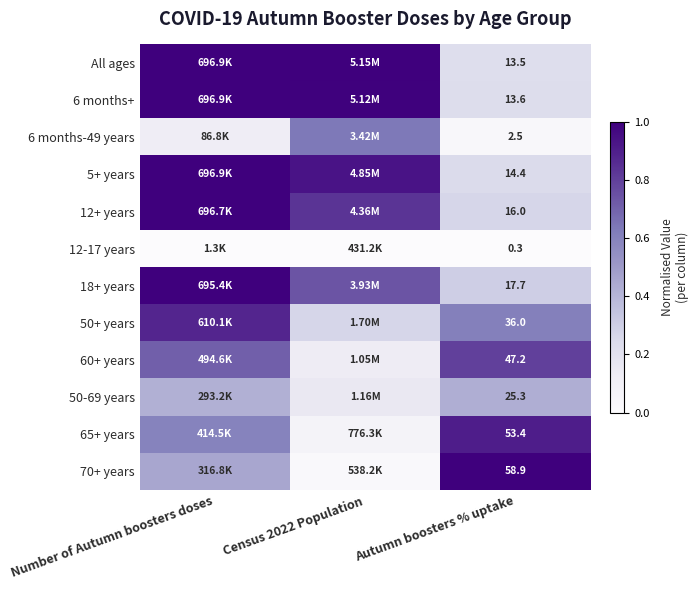

The 65+ years series shows 0.8 at Number of Autumn boosters doses. True or false?

False